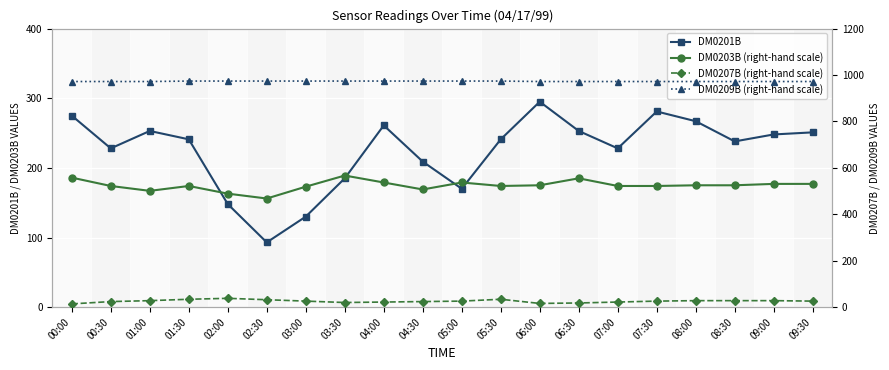

True or false: DM0209B (right-hand scale) and DM0207B (right-hand scale) intersect in this chart.

False